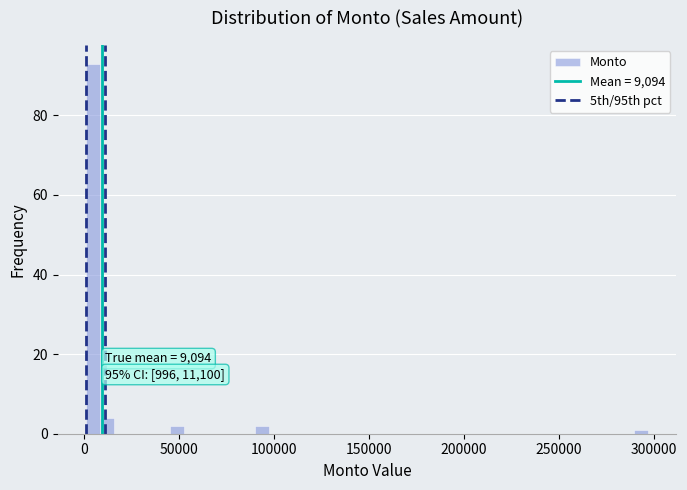

Around what value on the x-axis is the tallest bar? Give the approximate position of its centre, as read against the axis.

5000